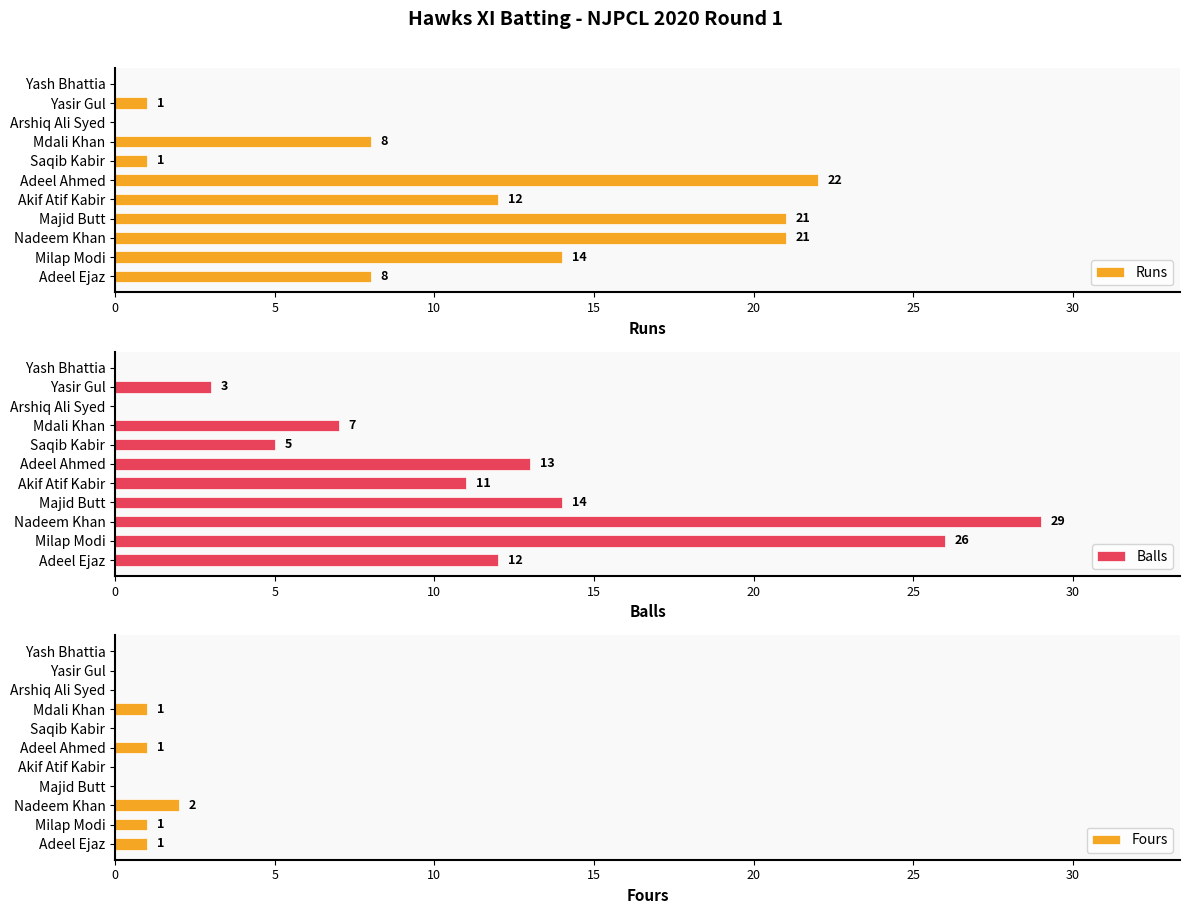

The Fours series shows 0 at Yash Bhattia. True or false?

True